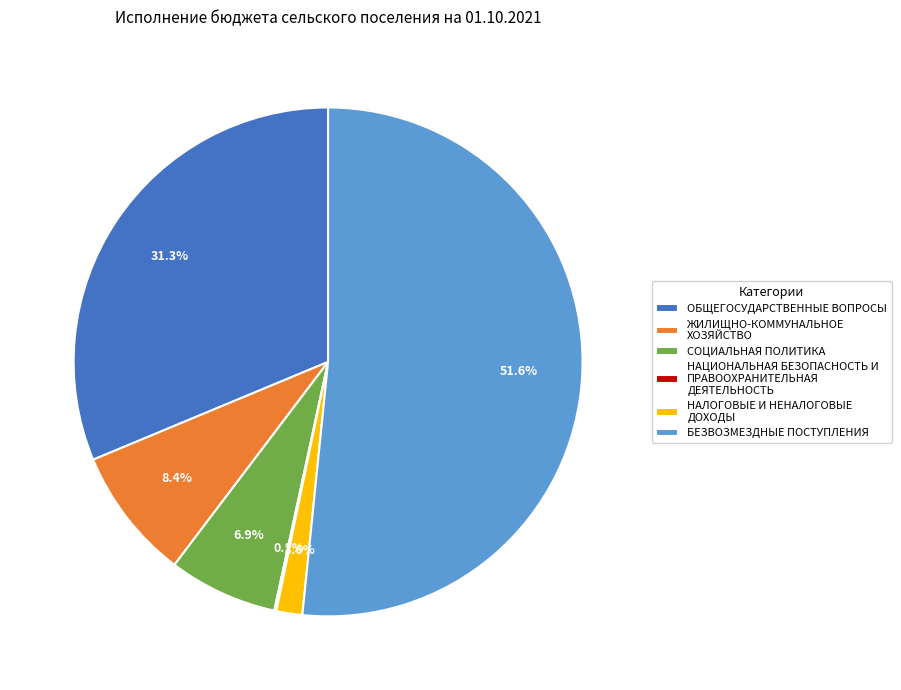

Does any single category account for the majority?

Yes